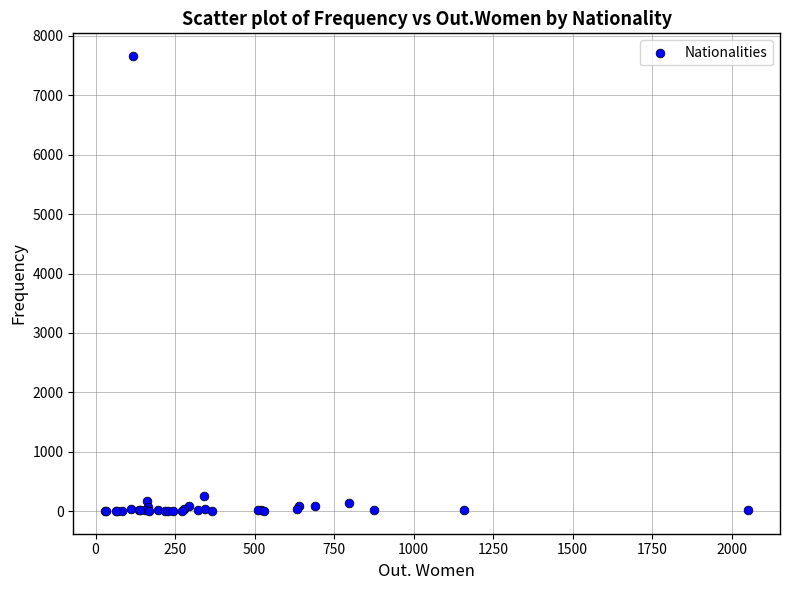

What Y value in the scatter plot is closest to 3831?

261